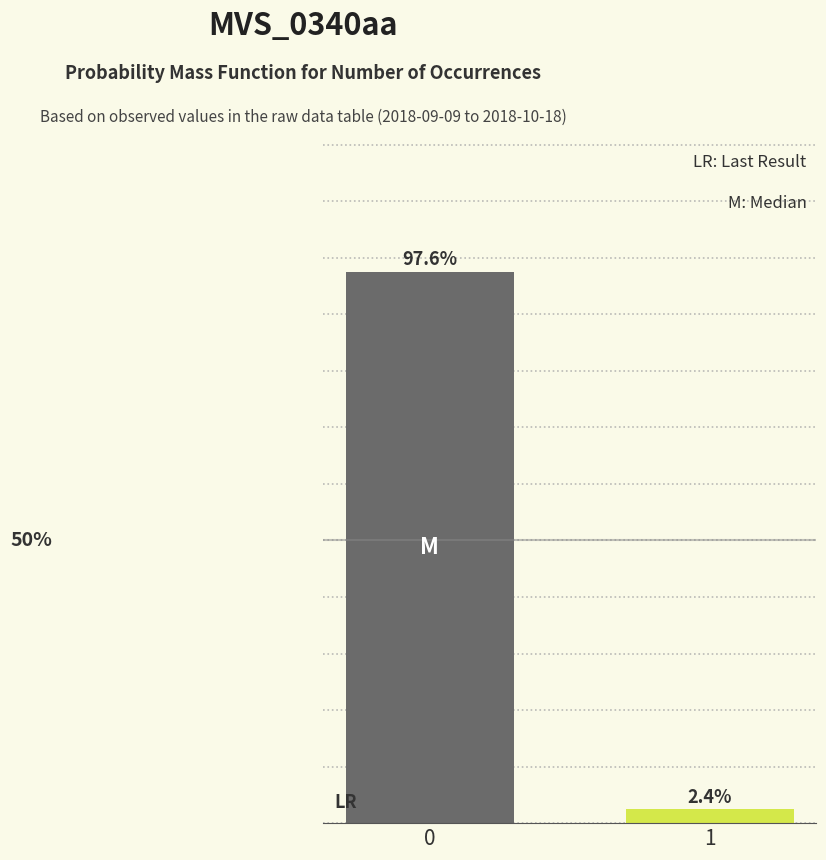

List the labels in order of value, largest first.

0, 1